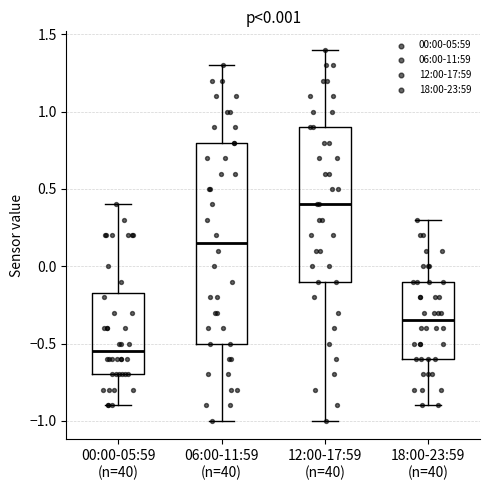

Reading left to right, transcribe this box plot: for each box, give where its median line is, the range the box spans, and where its two whiskers end, as read against the y-axis. The values are not printed on the chart, so give them approximately, as read against the axis.

00:00-05:59 (n=40): median -0.55, box -0.70 to -0.15, whiskers -0.90 to 0.40
06:00-11:59 (n=40): median 0.15, box -0.50 to 0.80, whiskers -1.00 to 1.30
12:00-17:59 (n=40): median 0.40, box -0.10 to 0.90, whiskers -1.00 to 1.40
18:00-23:59 (n=40): median -0.35, box -0.60 to -0.10, whiskers -0.90 to 0.30